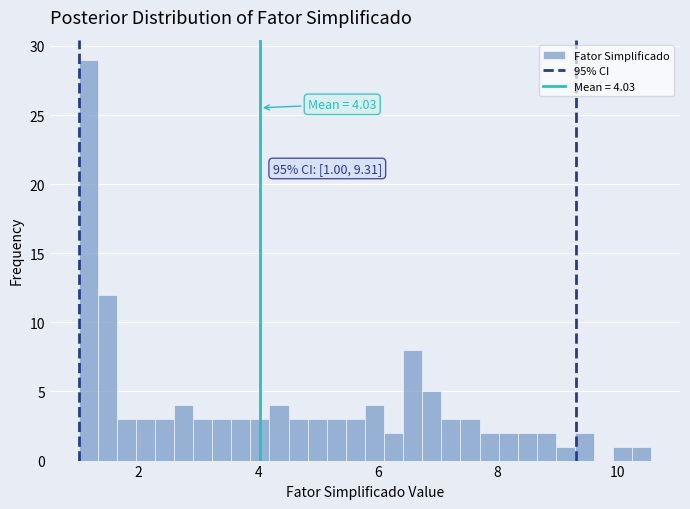

Read against the x-axis, roughly where is the centre of the tallest bar?

1.2